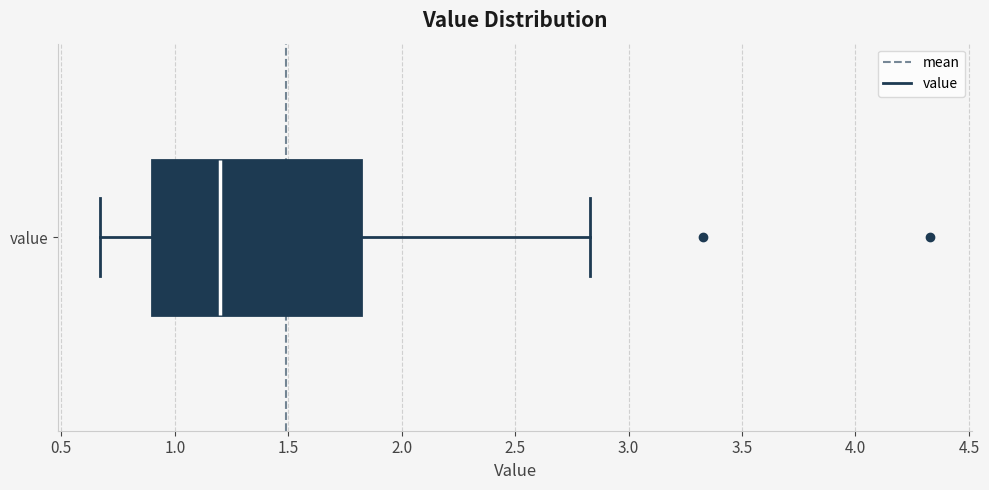

Where does the left whisker of the box for value end on the x-axis? The values are not printed on the chart, so give them approximately, as read against the axis.

0.65